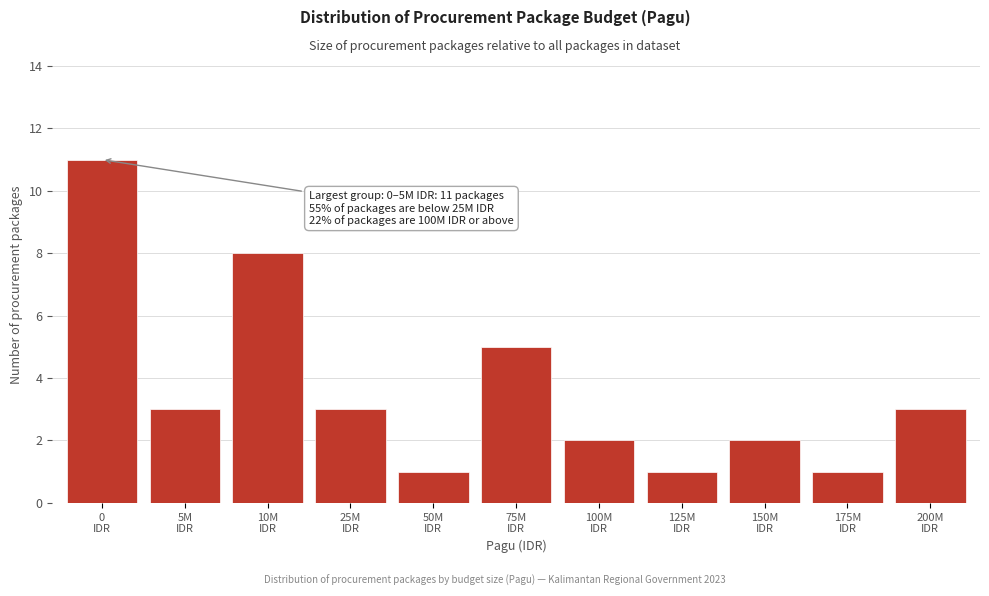

Reading right to left, transcribe all the data shown in this chart.

3	1	2	1	2	5	1	3	8	3	11